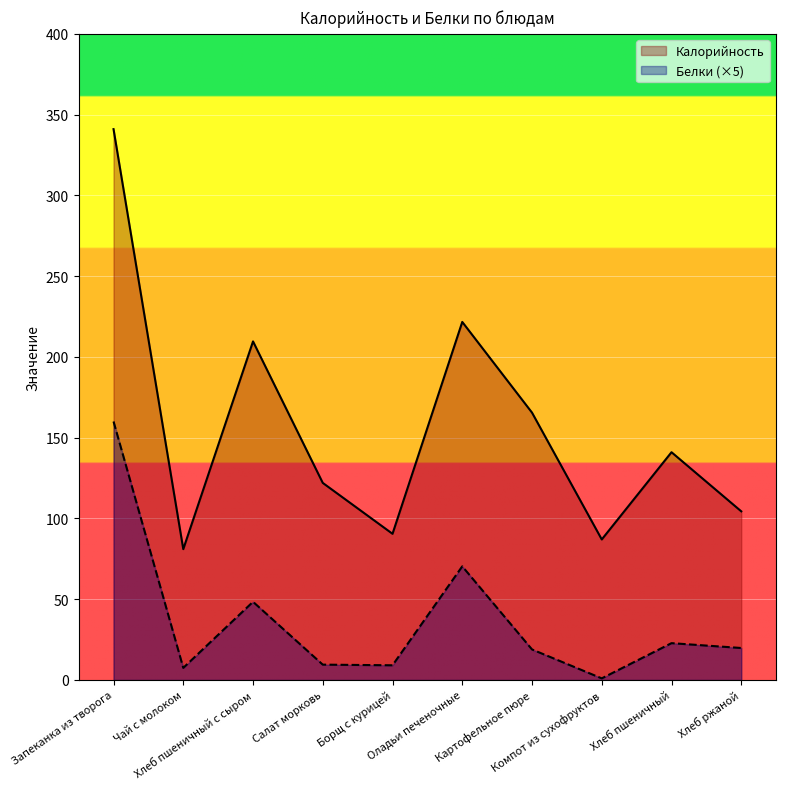

What is the label of the 7th point from the left?

Картофельное пюре